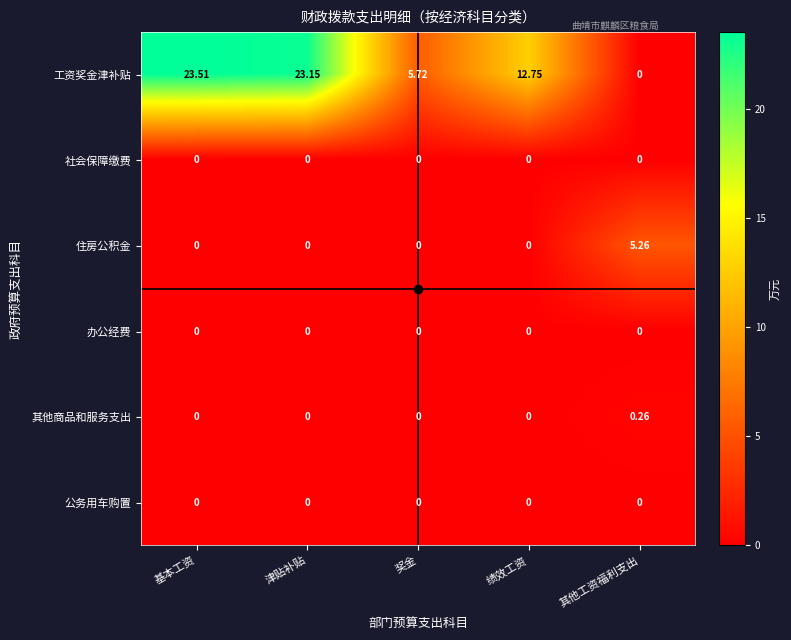

At which label is 工资奖金津补贴 closest to 11?

绩效工资